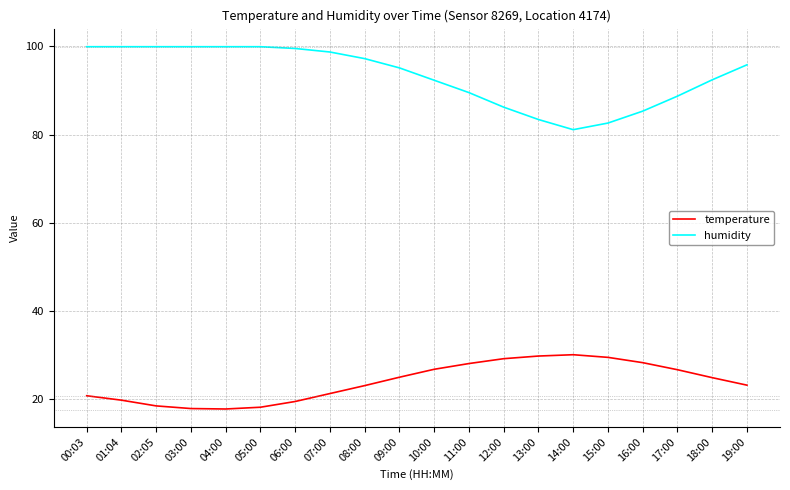

What position from the left is 04:00?

5